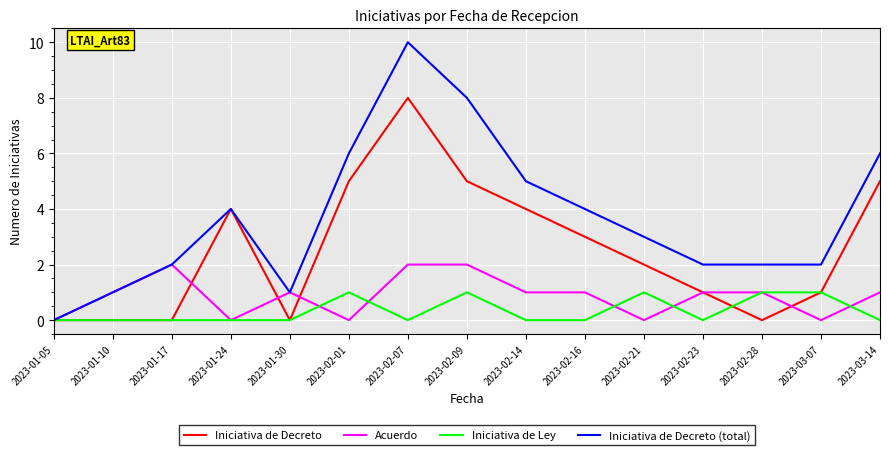

What is the difference between the highest and lowest values at 2023-02-23?

2